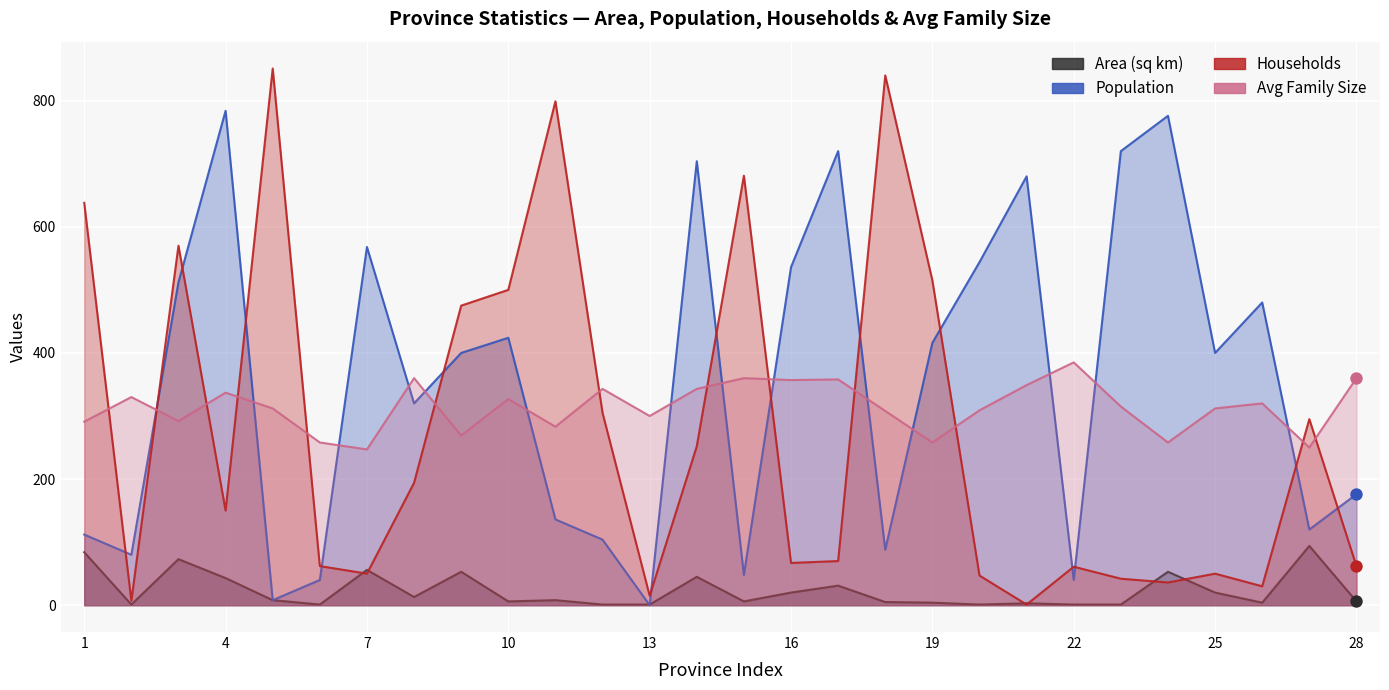

Which series contains the highest Y value?

Households